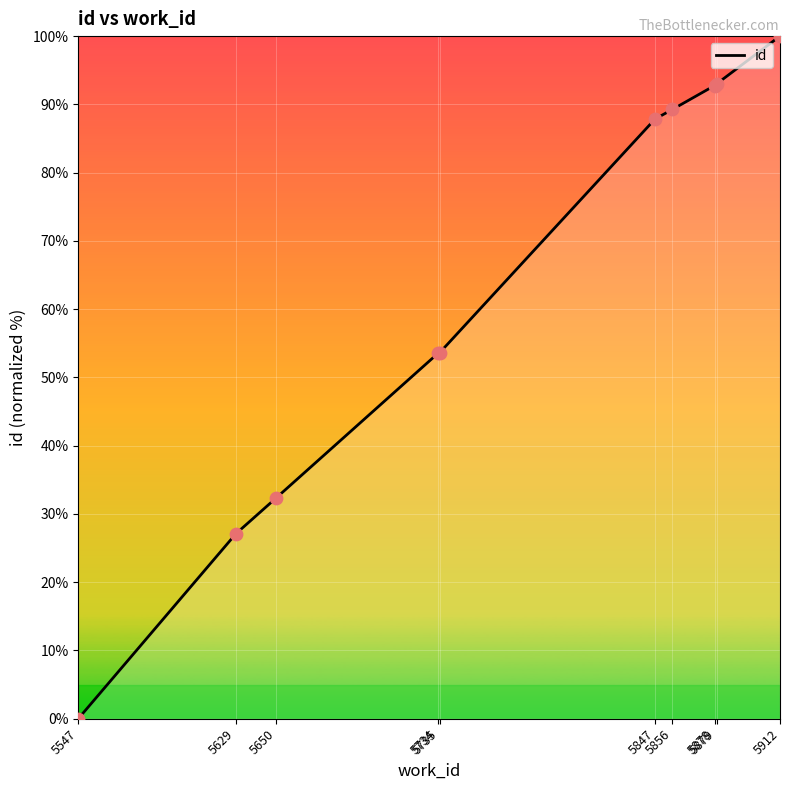

What is the change in value from 5847 to 5856?

+1.4